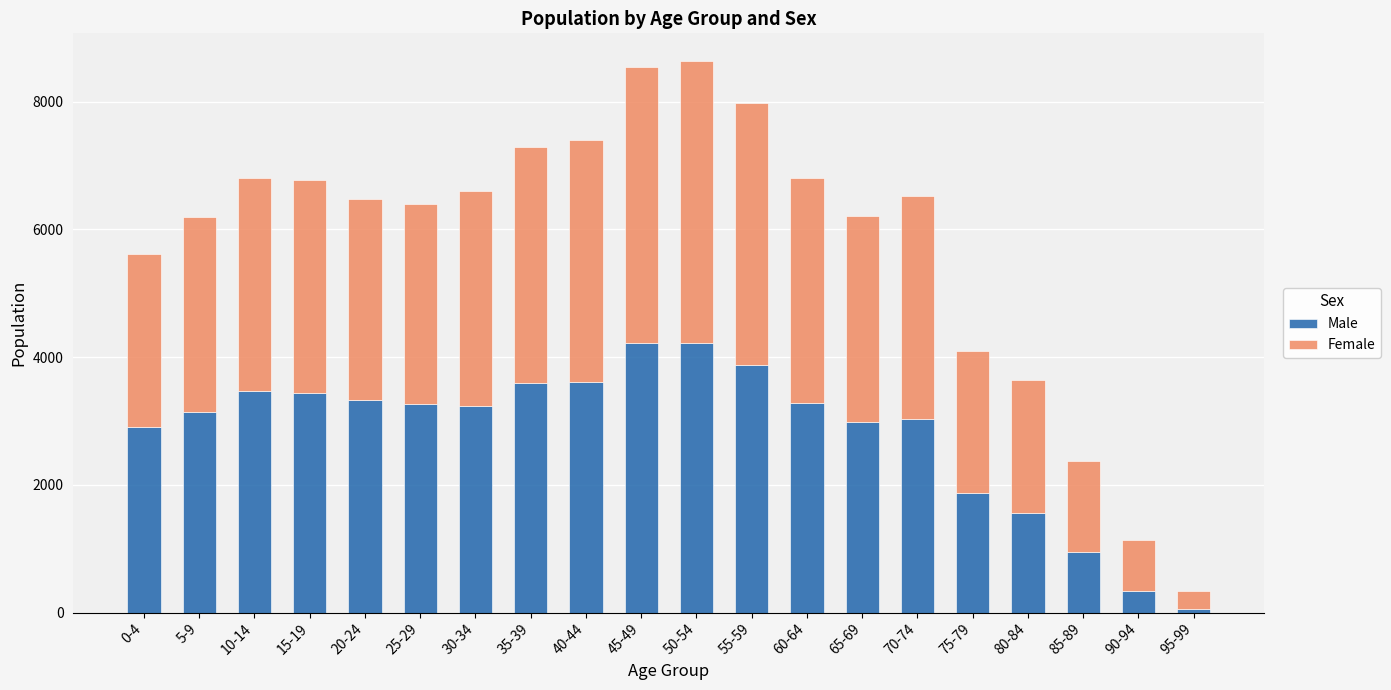

What is the minimum value for Male?

61